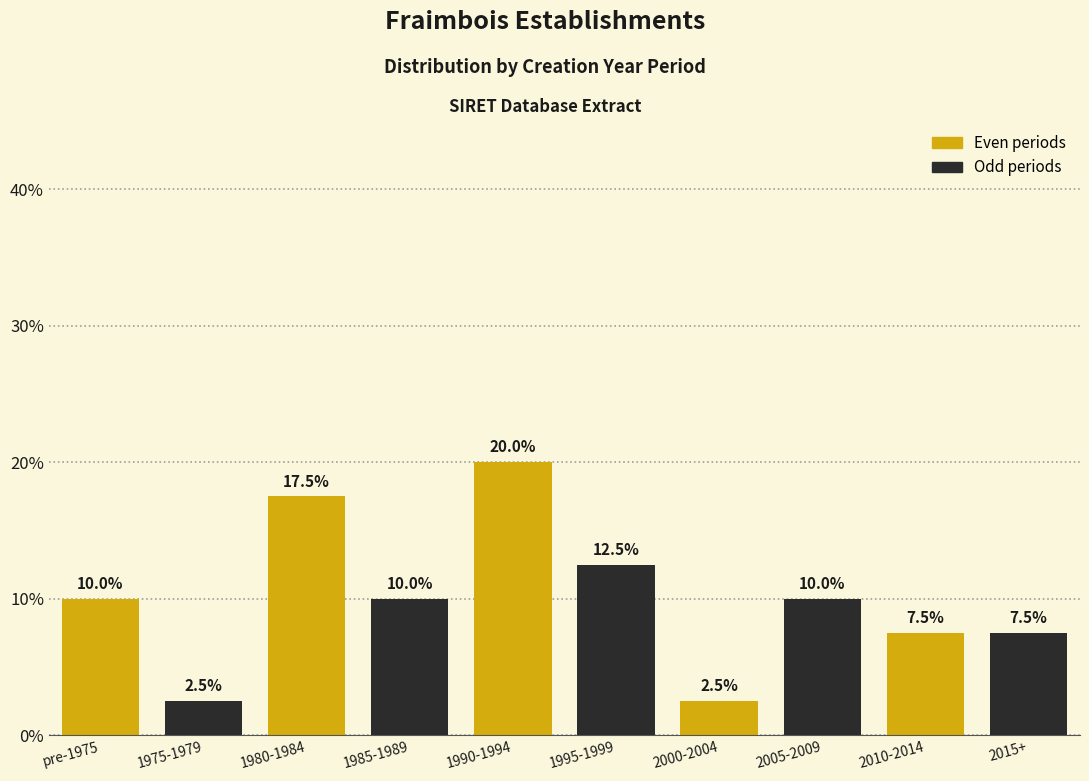

Reading left to right, what are all the values shown in this chart?

pre-1975=10.0	1975-1979=2.5	1980-1984=17.5	1985-1989=10.0	1990-1994=20.0	1995-1999=12.5	2000-2004=2.5	2005-2009=10.0	2010-2014=7.5	2015+=7.5